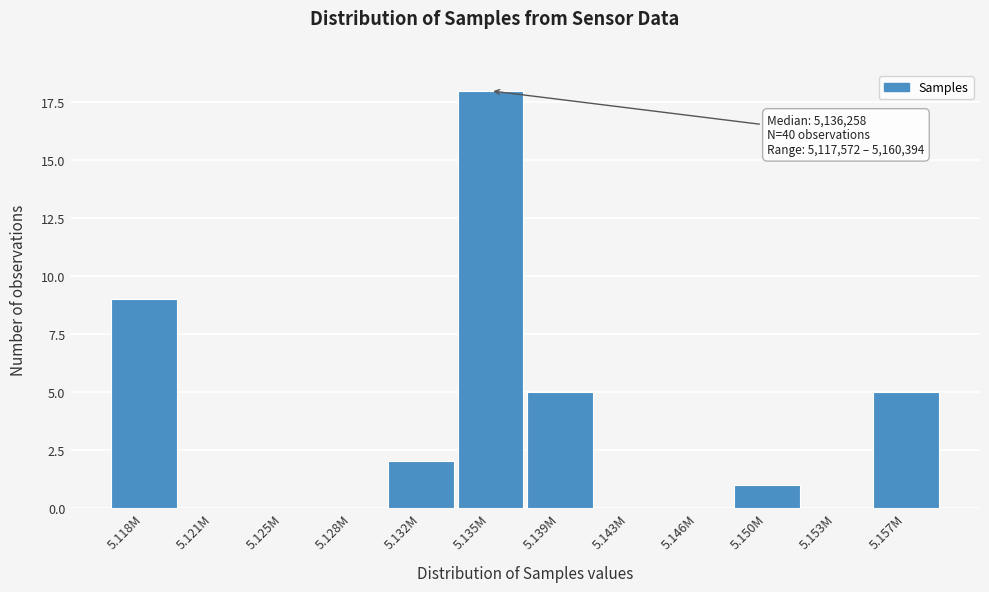

Reading left to right, list all the values displayed in this chart.

5.118M=9	5.121M=0	5.125M=0	5.128M=0	5.132M=2	5.135M=18	5.139M=5	5.143M=0	5.146M=0	5.150M=1	5.153M=0	5.157M=5